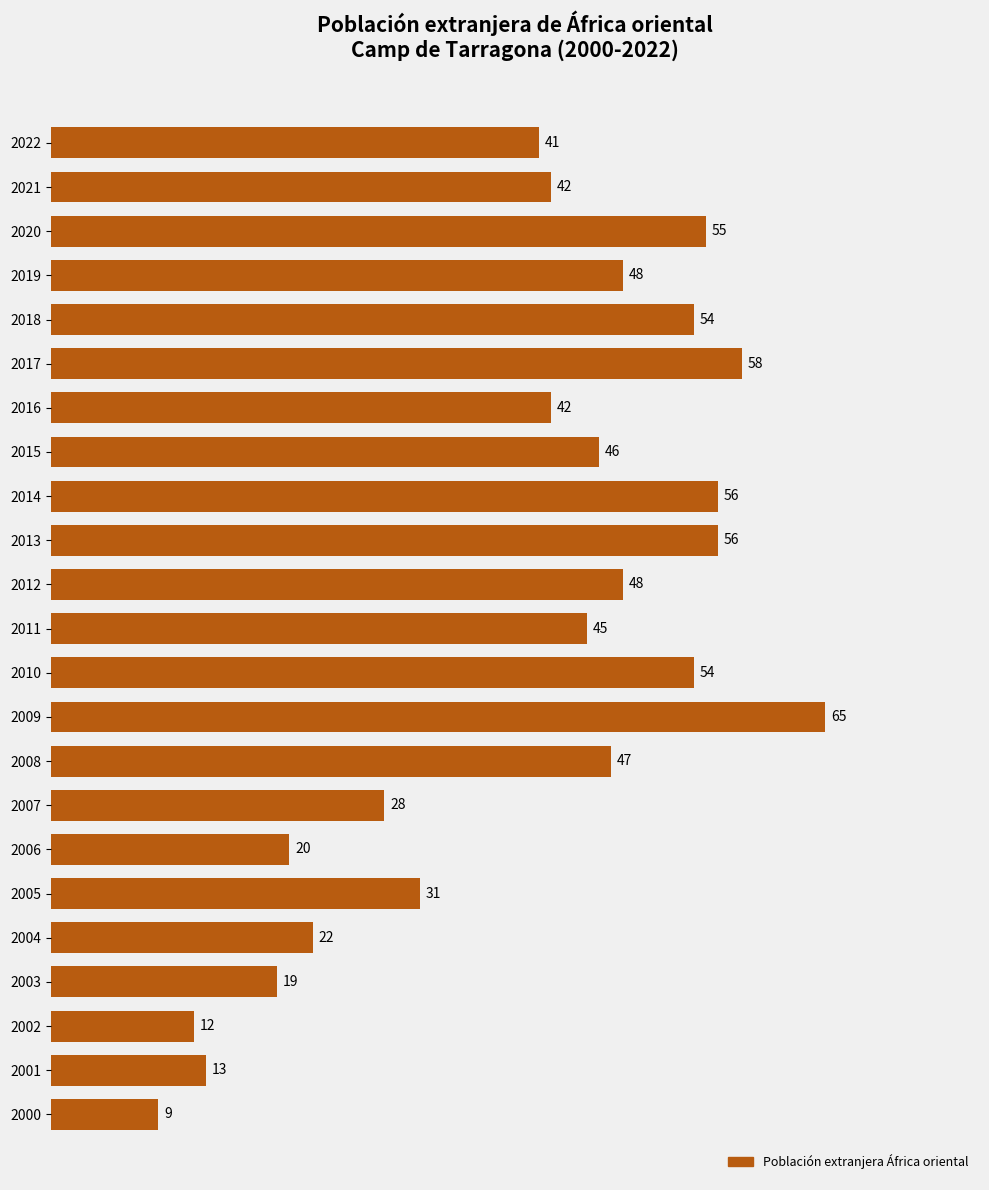

What is the average value?

40